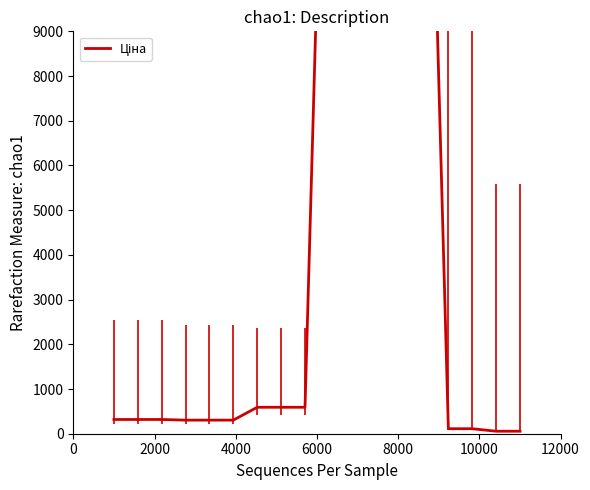

How many lines are shown in the chart?

2